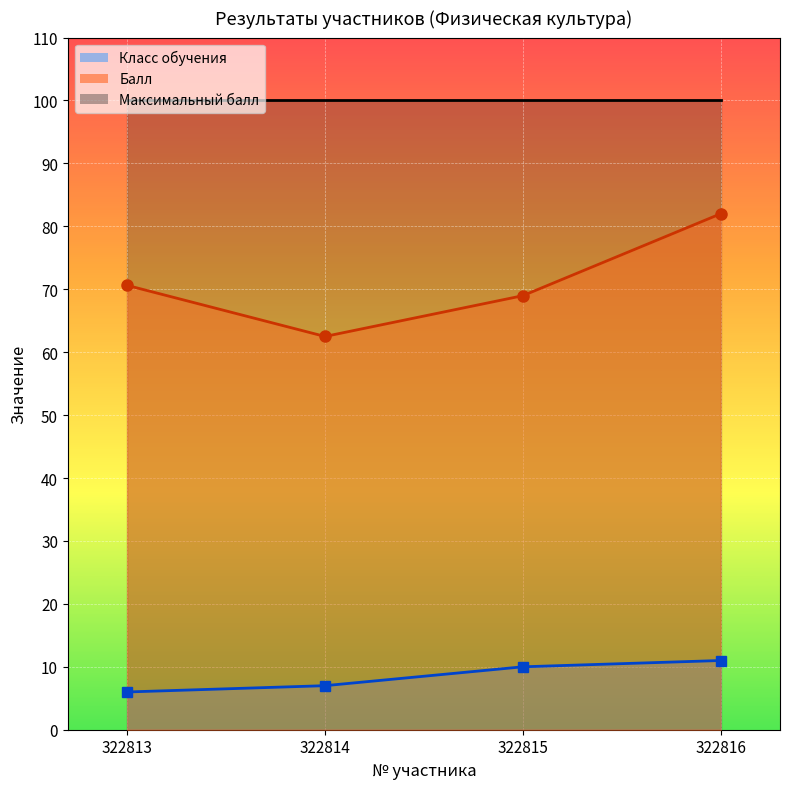

True or false: Класс обучения and Балл cross at least once.

False